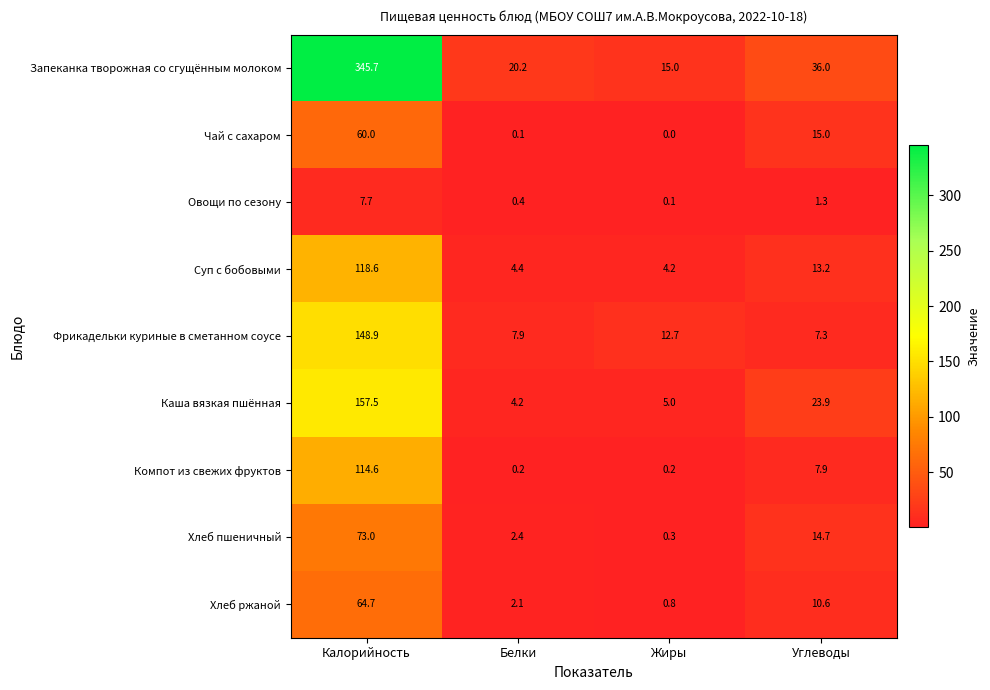

Rank the series at Жиры from highest to lowest value.

Запеканка творожная со сгущённым молоком, Фрикадельки куриные в сметанном соусе, Каша вязкая пшённая, Суп с бобовыми, Хлеб ржаной, Хлеб пшеничный, Компот из свежих фруктов, Овощи по сезону, Чай с сахаром